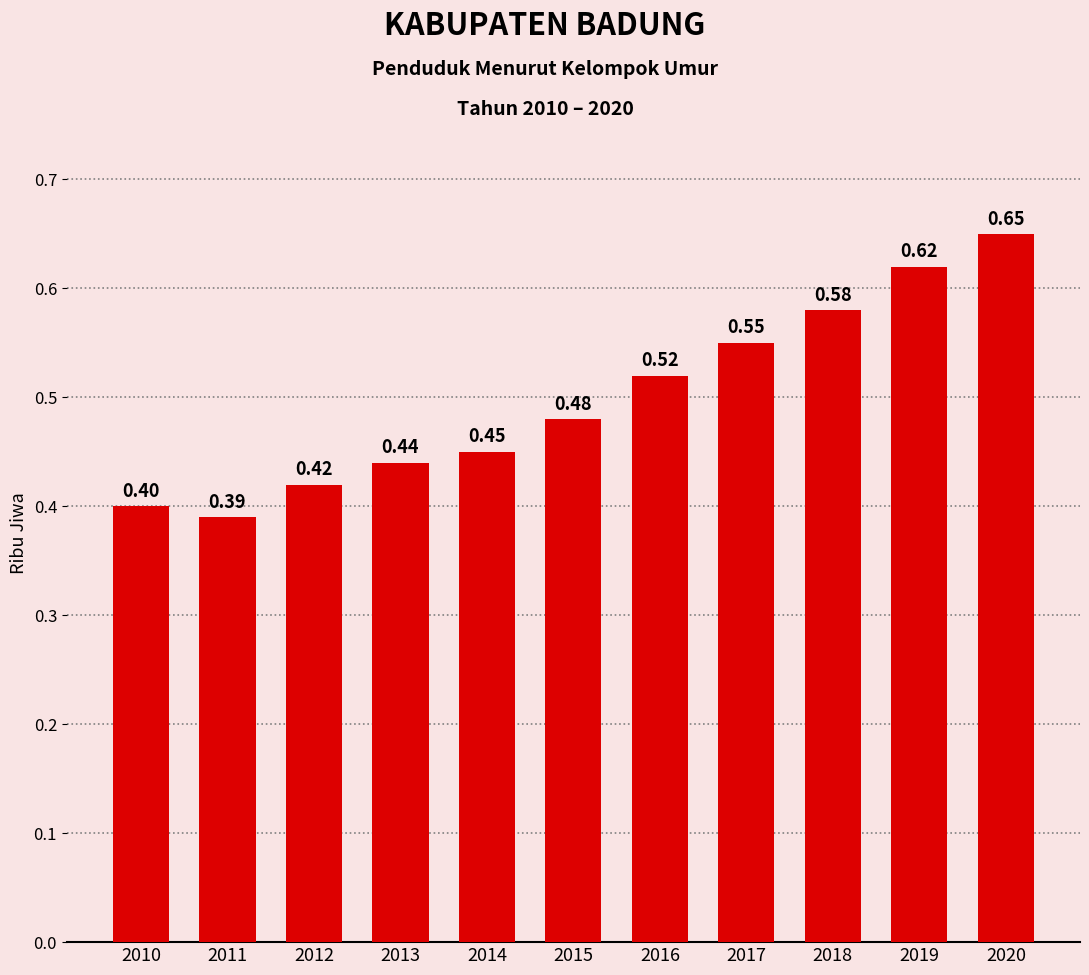

Count the values in the range 0 to 1.

11